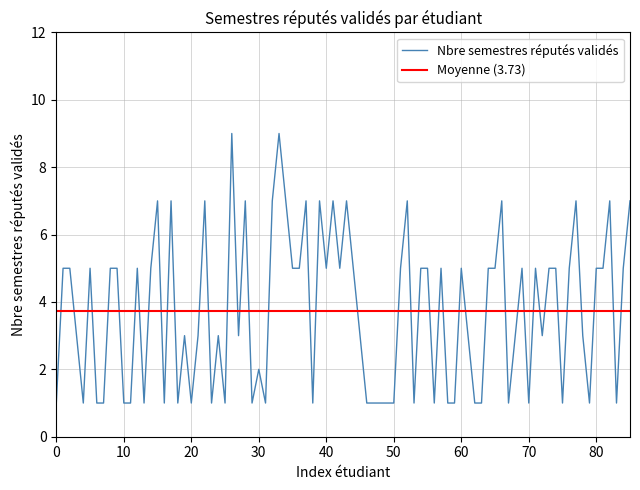

The chart shows a value of 4 at 2023_EL. True or false?

False